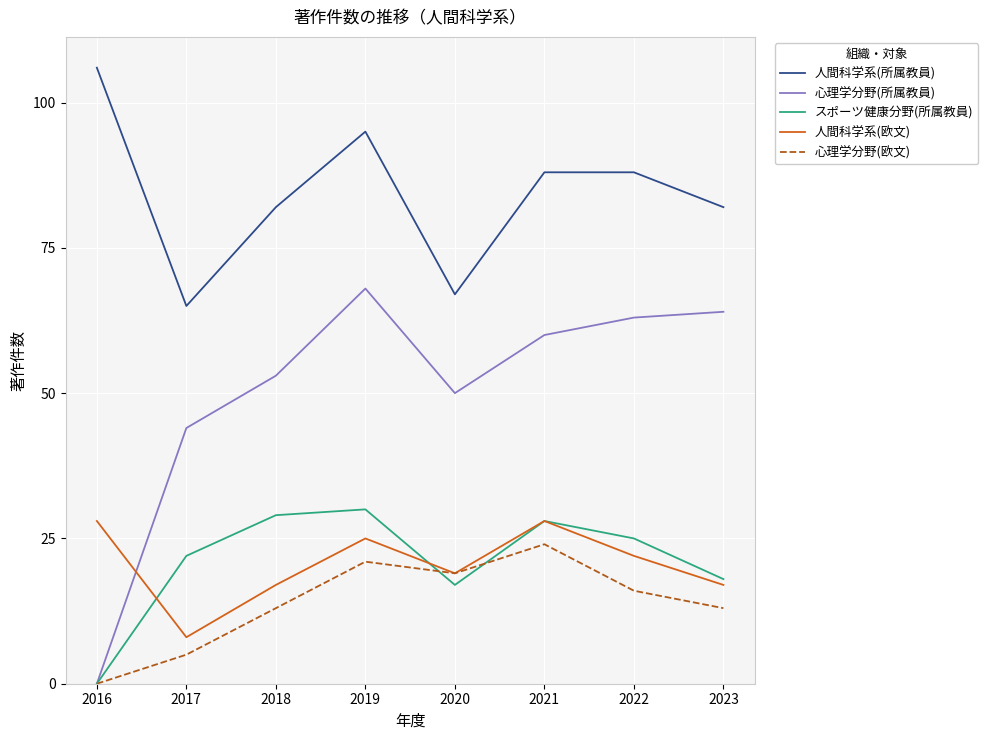

Which category has the lowest value in the 人間科学系(欧文) series?

2017